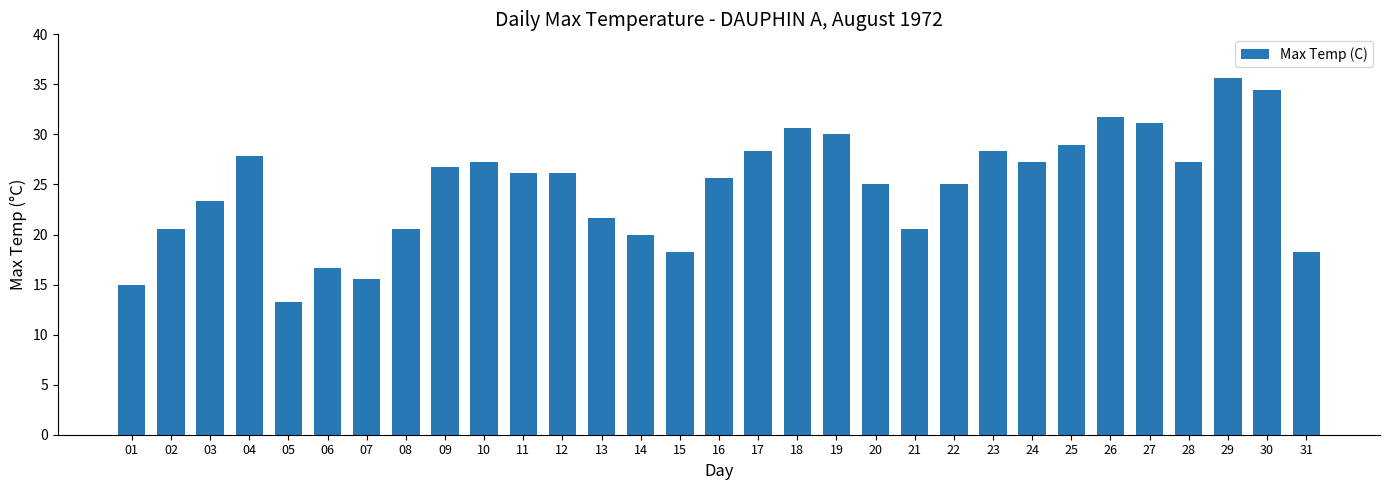

What is the difference between the maximum and second lowest values?

20.6